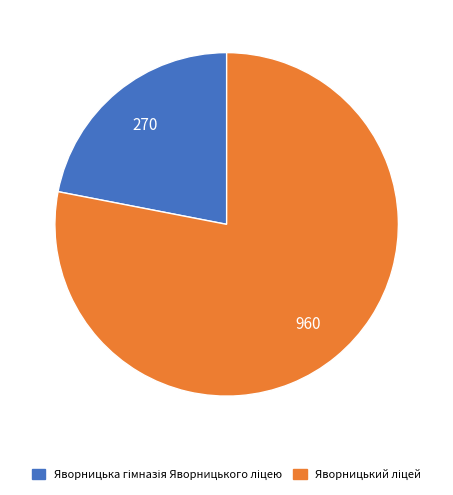

Is there any slice that represents more than half of the pie?

Yes